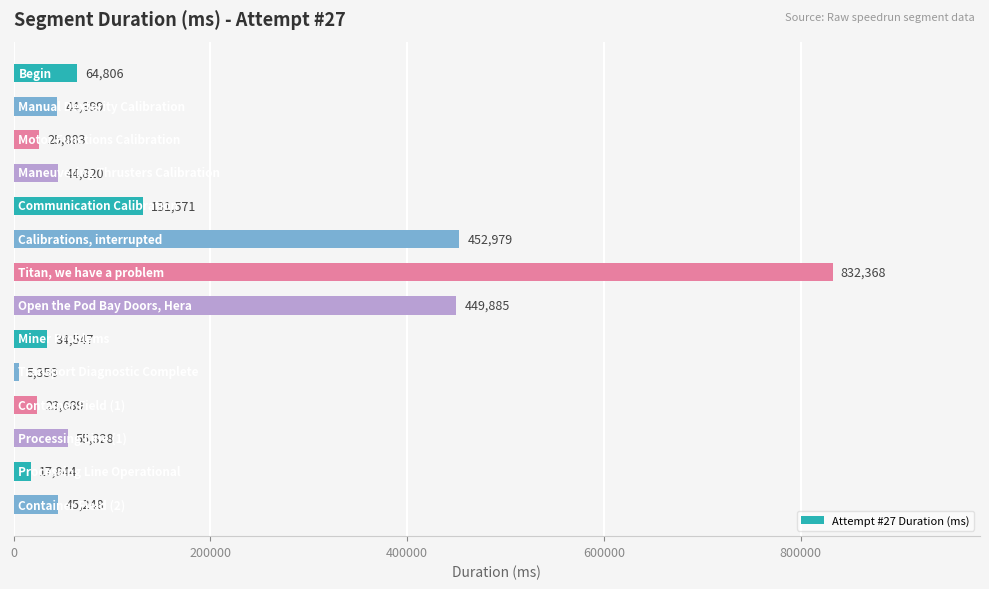

What is the difference between the second highest and minimum values?

447621